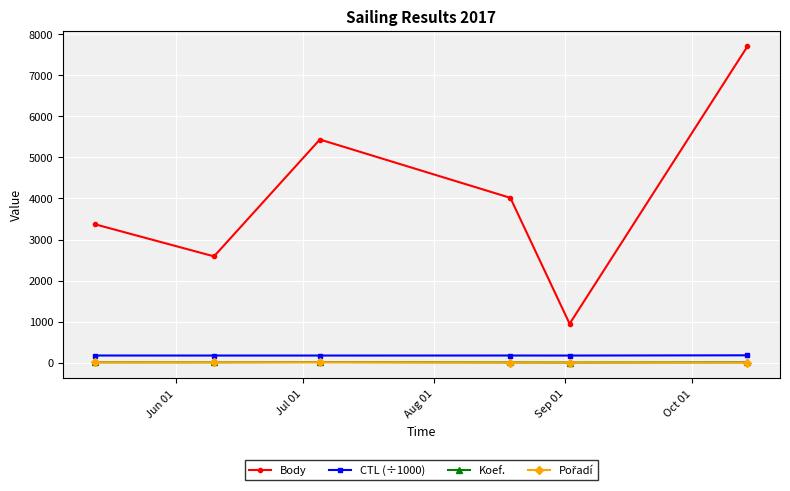

Which series has the largest range (max minus min)?

Body